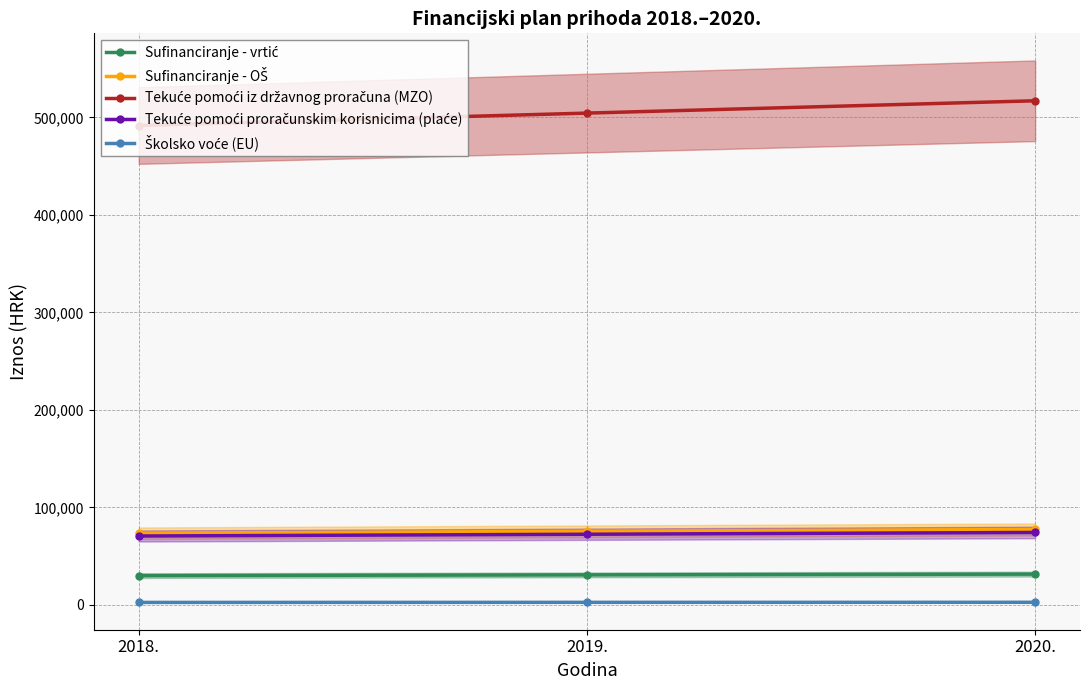

Rank the series by their maximum value, from highest to lowest.

Tekuće pomoći iz državnog proračuna (MZO), Sufinanciranje - OŠ, Tekuće pomoći proračunskim korisnicima (plaće), Sufinanciranje - vrtić, Školsko voće (EU)